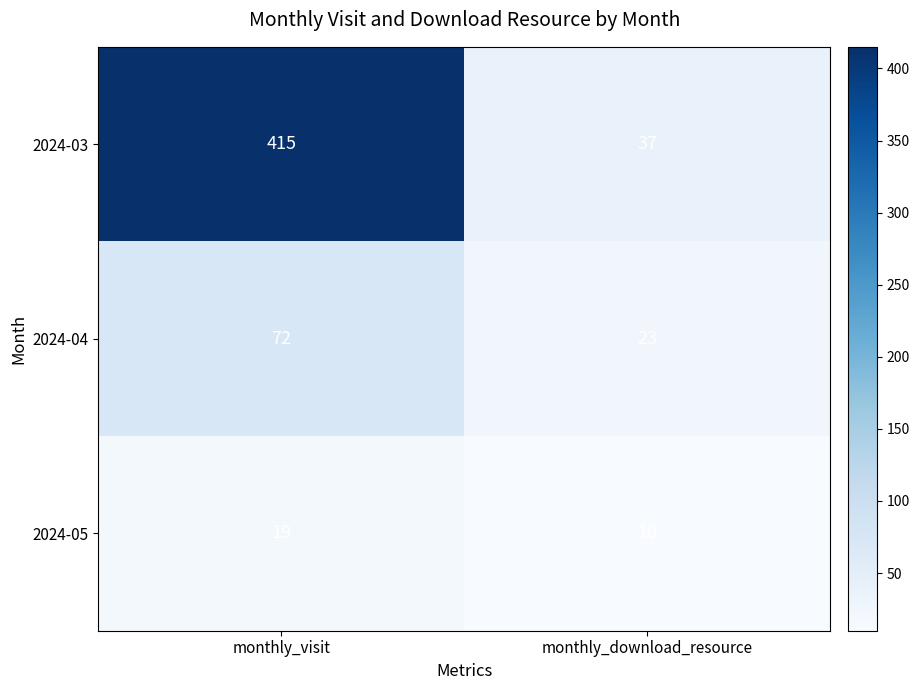

How many series are shown in this chart?

3